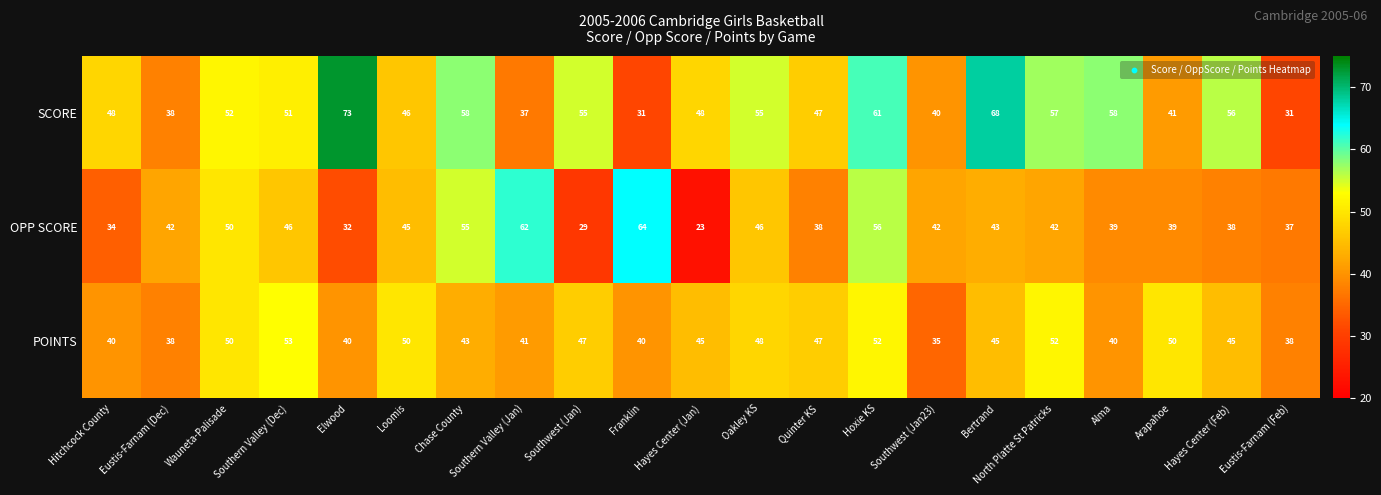

At which label is SCORE closest to 52?

Wauneta-Palisade